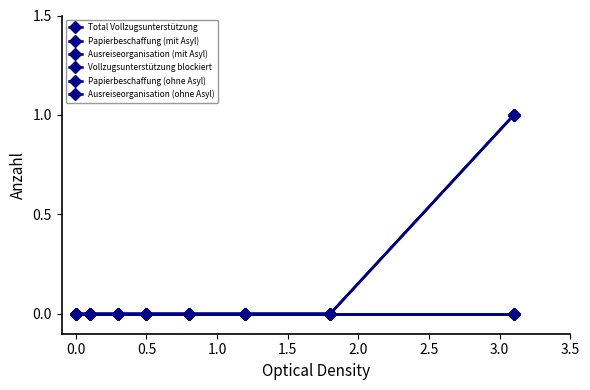

Reading right to left, transcribe all the data shown in this chart.

Total Vollzugsunterstützung: 1	0	0	0	0	0	0	0
Papierbeschaffung (mit Asyl): 0	0	0	0	0	0	0	0
Ausreiseorganisation (mit Asyl): 1	0	0	0	0	0	0	0
Vollzugsunterstützung blockiert: 0	0	0	0	0	0	0	0
Papierbeschaffung (ohne Asyl): 0	0	0	0	0	0	0	0
Ausreiseorganisation (ohne Asyl): 1	0	0	0	0	0	0	0